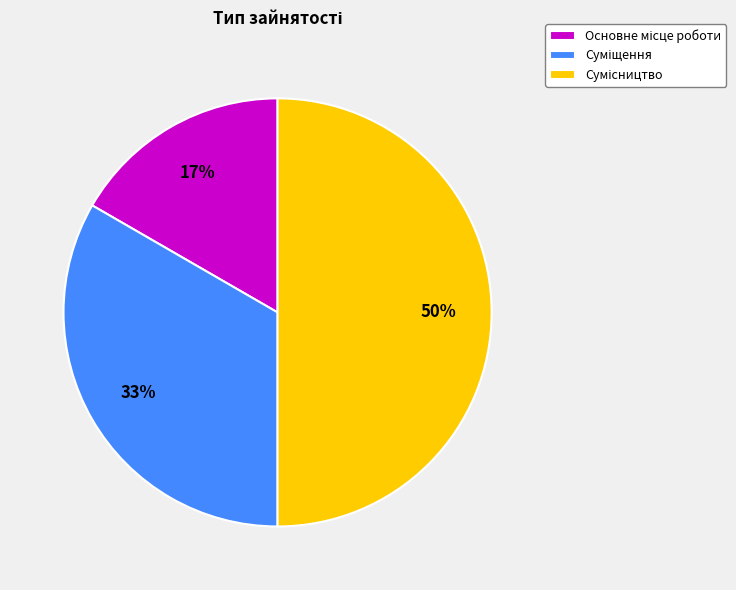

To the nearest percent, what is the difference between the largest and smallest slice percentages?

33%